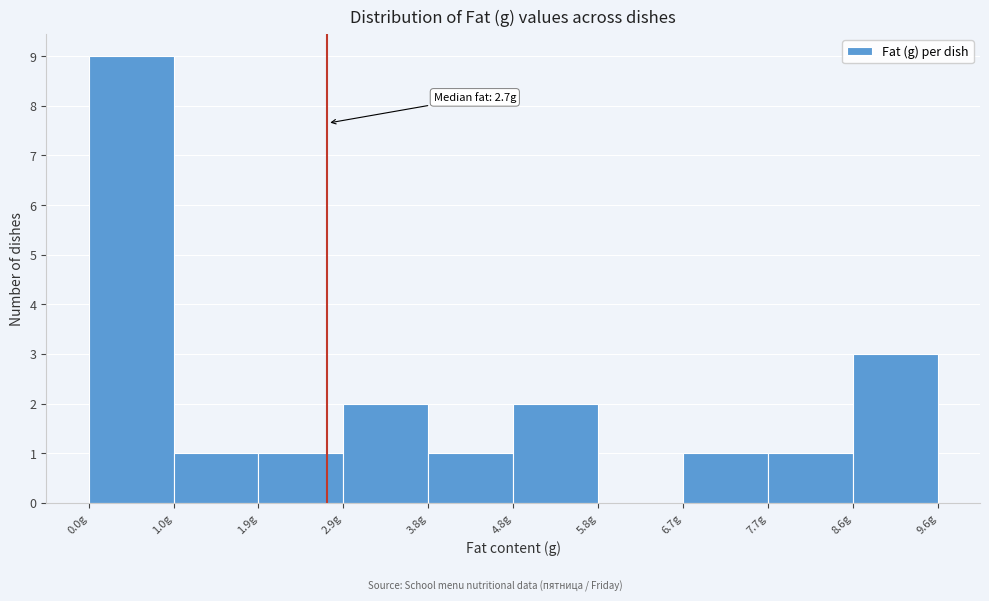

Which range on the x-axis has the tallest bar?

0.00 to 0.96